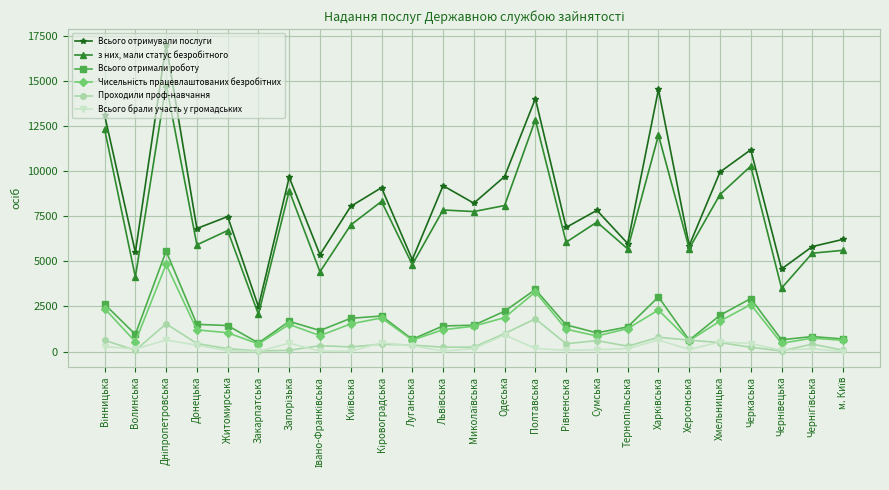

At which category does Проходили проф-навчання reach its first local valley?

Волинська